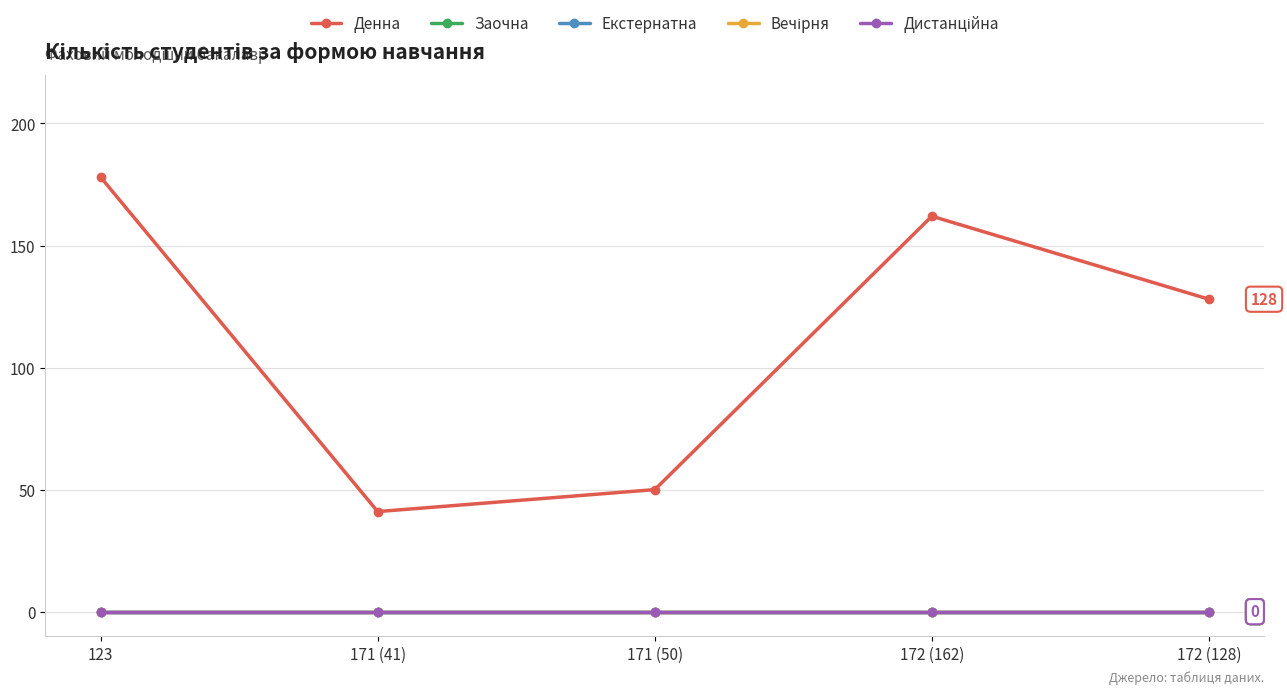

Between 123 and 171 (50), which series saw the biggest shift?

Денна